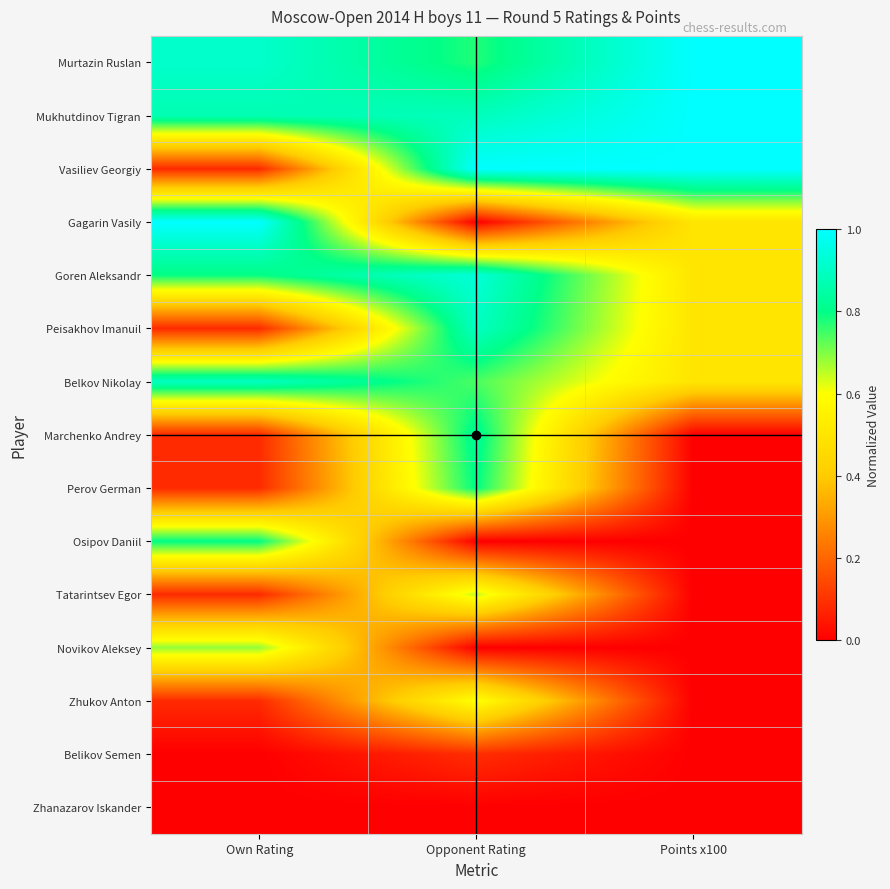

Which series has the largest range (max minus min)?

Gagarin Vasily